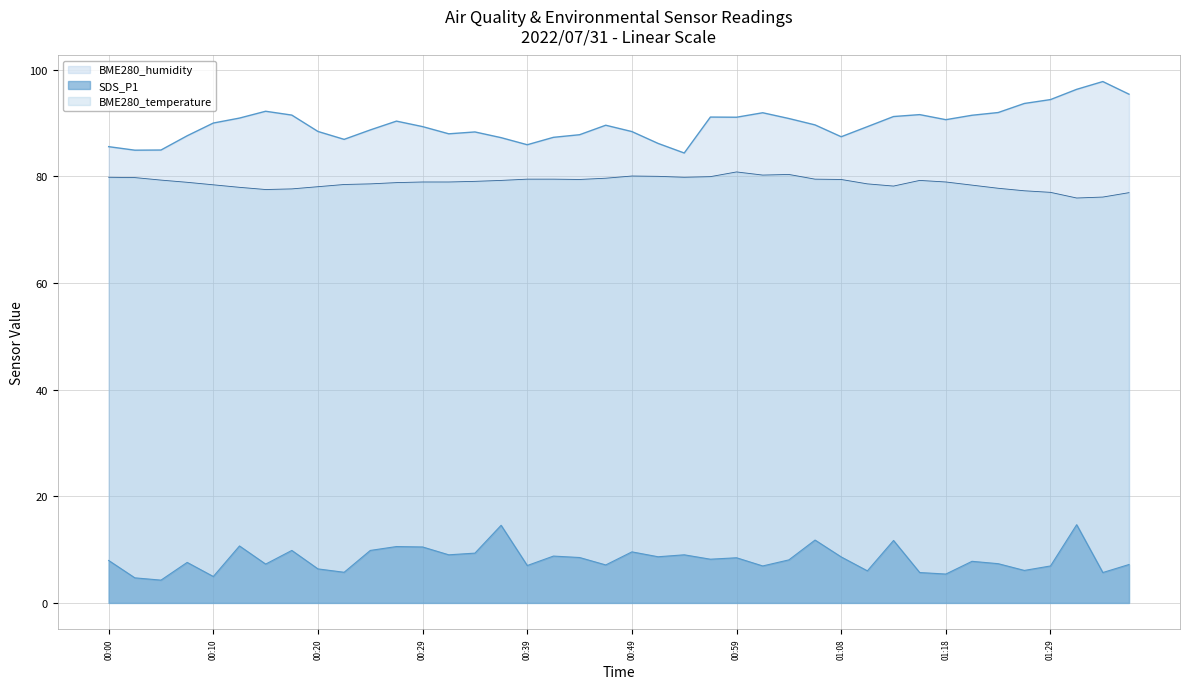

What is the sum of all BME280_temperature values?

3151.7